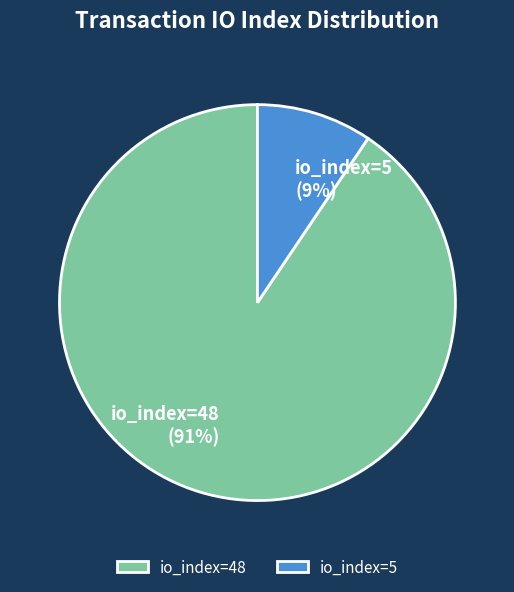

Is there any slice that represents more than half of the pie?

Yes